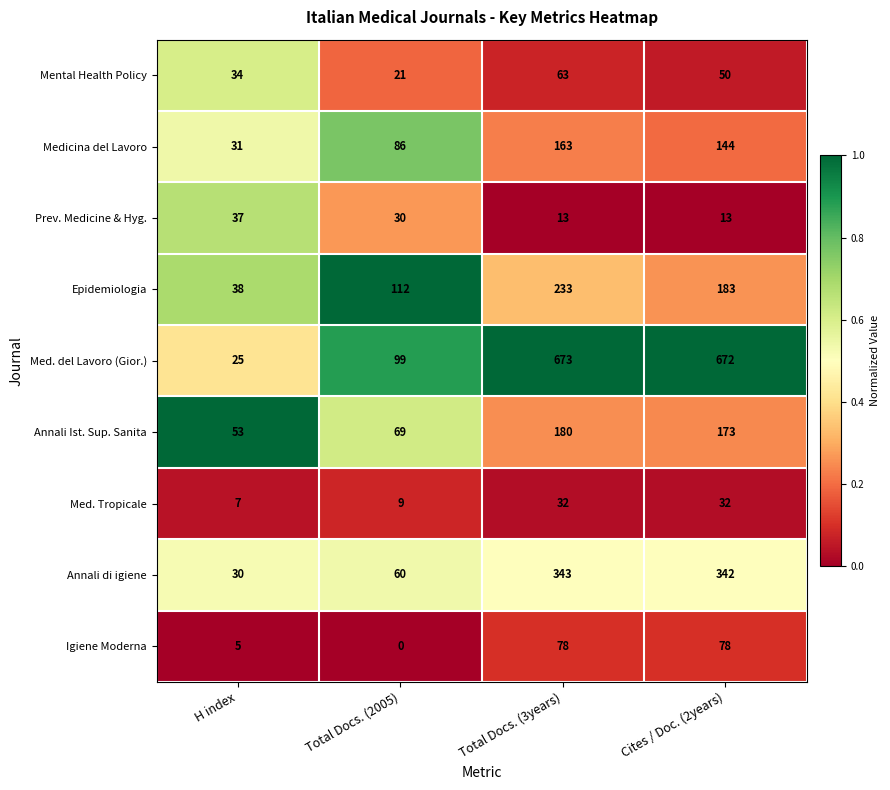

At H index, list the series in order from largest to smallest.

Annali Ist. Sup. Sanita, Epidemiologia, Prev. Medicine & Hyg., Mental Health Policy, Medicina del Lavoro, Annali di igiene, Med. del Lavoro (Gior.), Med. Tropicale, Igiene Moderna